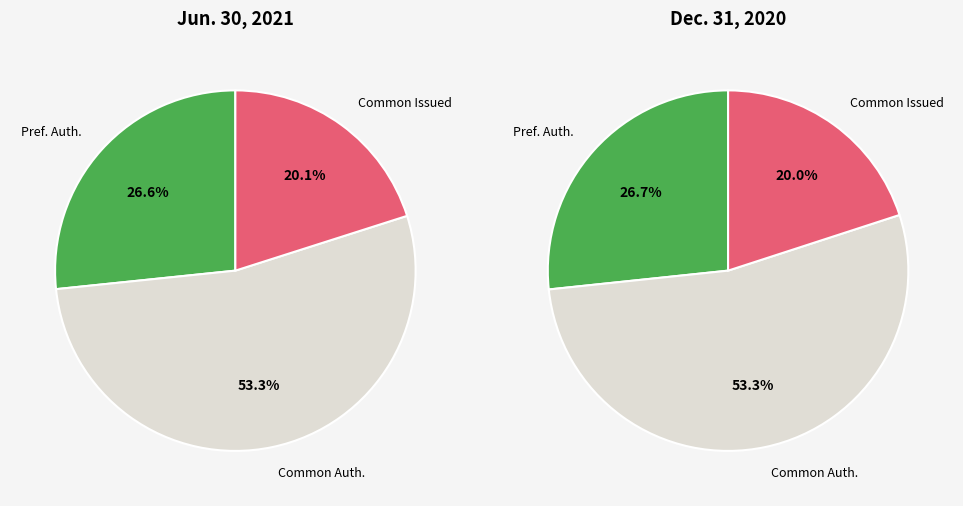

Which category has the biggest portion of the pie?

Common Stock, Shares Authorized